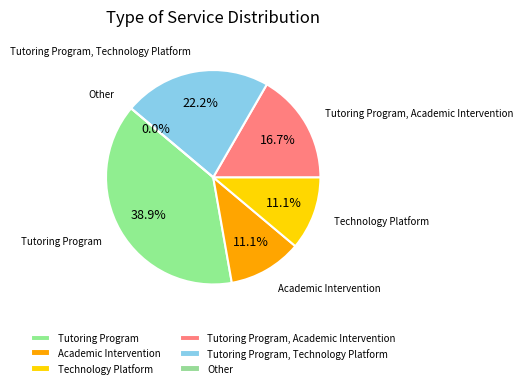

Do Tutoring Program, Academic Intervention and Other together represent more than half of the pie?

No